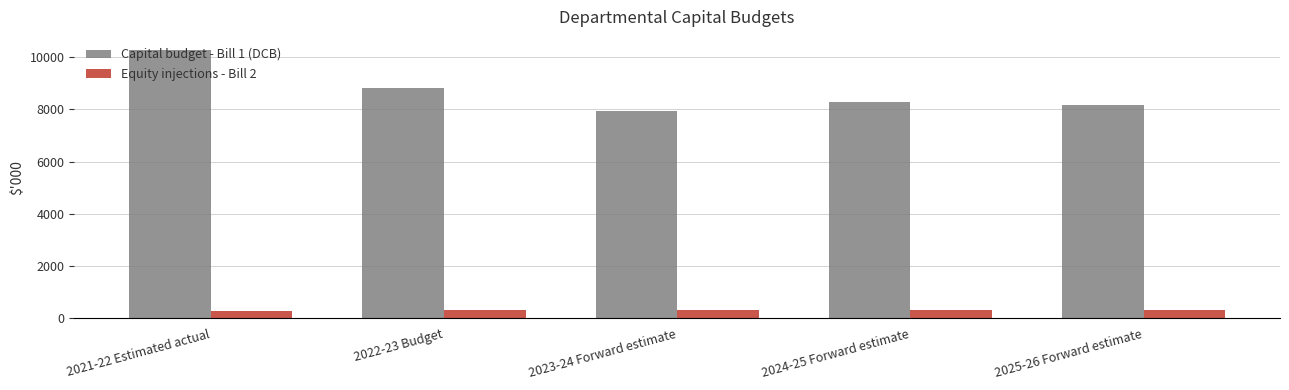

The value of Equity injections - Bill 2 at 2021-22 Estimated actual is 301. True or false?

True